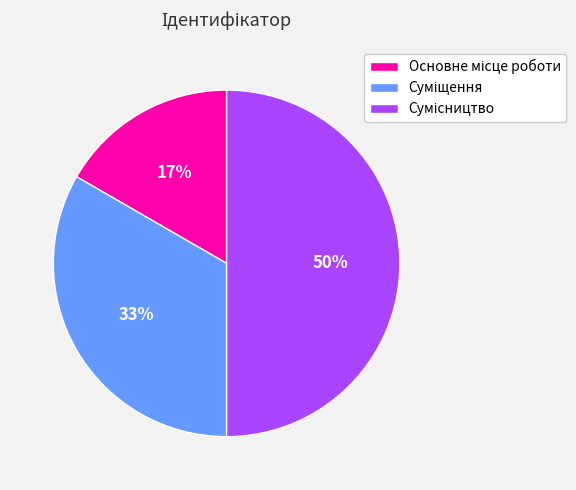

To the nearest percent, what is the difference between the largest and smallest slice percentages?

33%